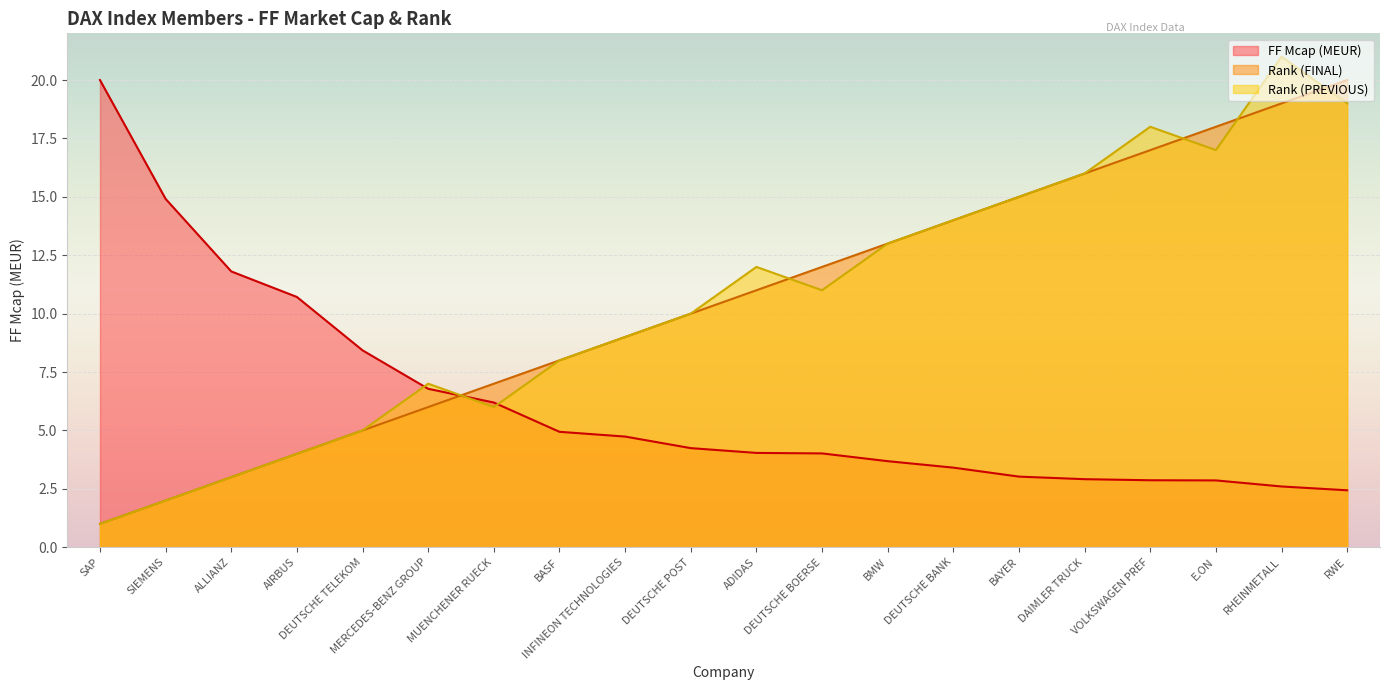

At which label is FF Mcap (MEUR) closest to 11?

AIRBUS